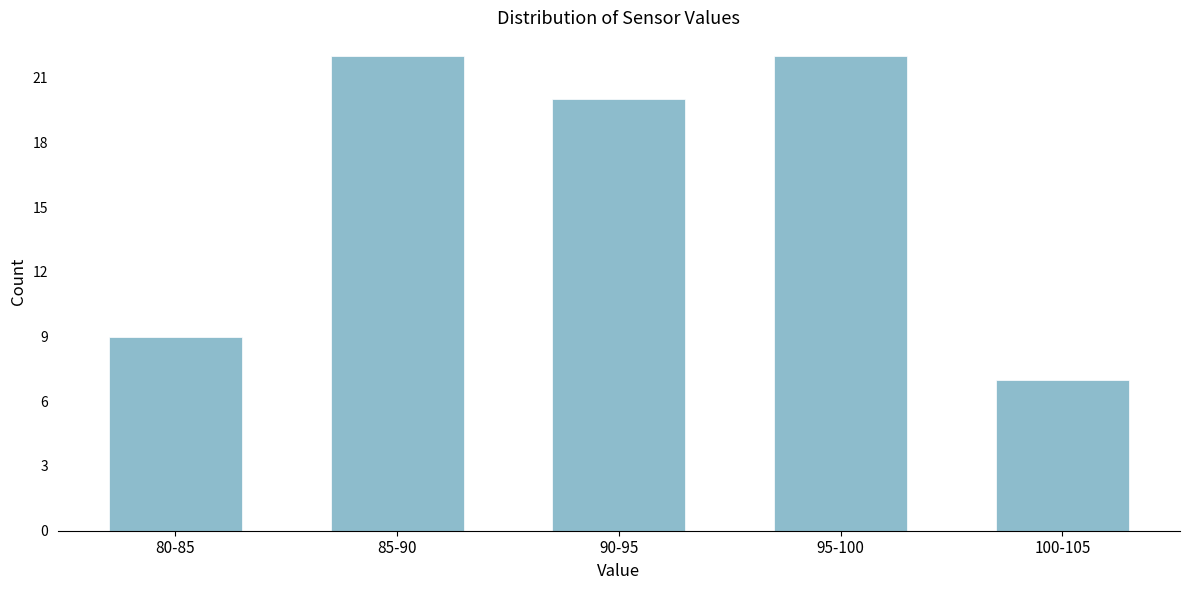

Reading right to left, list all the values displayed in this chart.

100-105=7	95-100=22	90-95=20	85-90=22	80-85=9